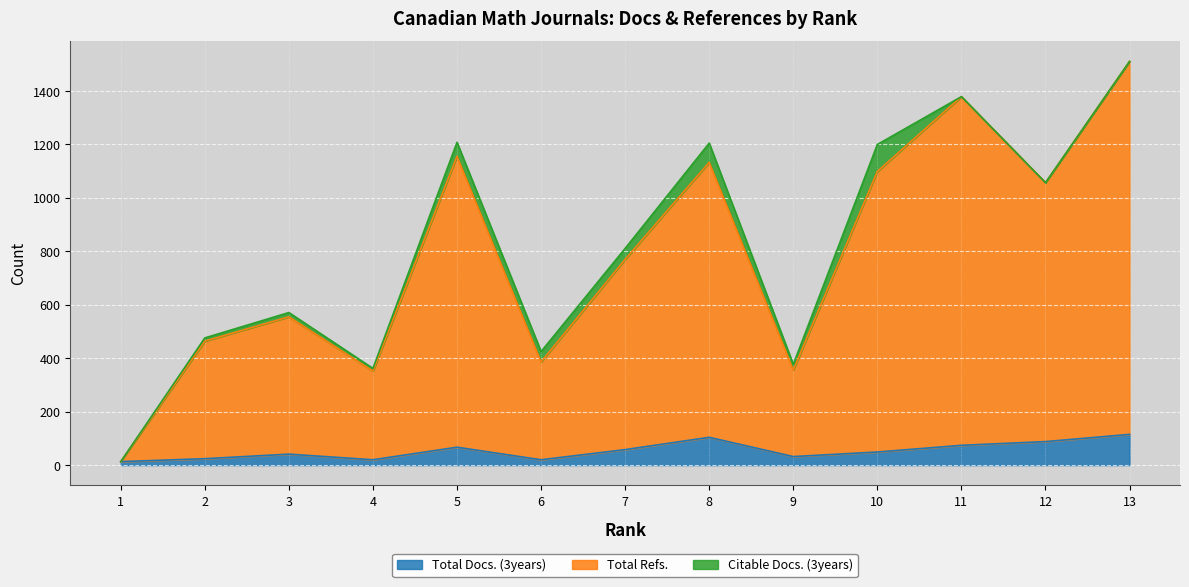

What are all the series names shown in the legend?

Total Docs. (3years), Total Refs., Citable Docs. (3years)